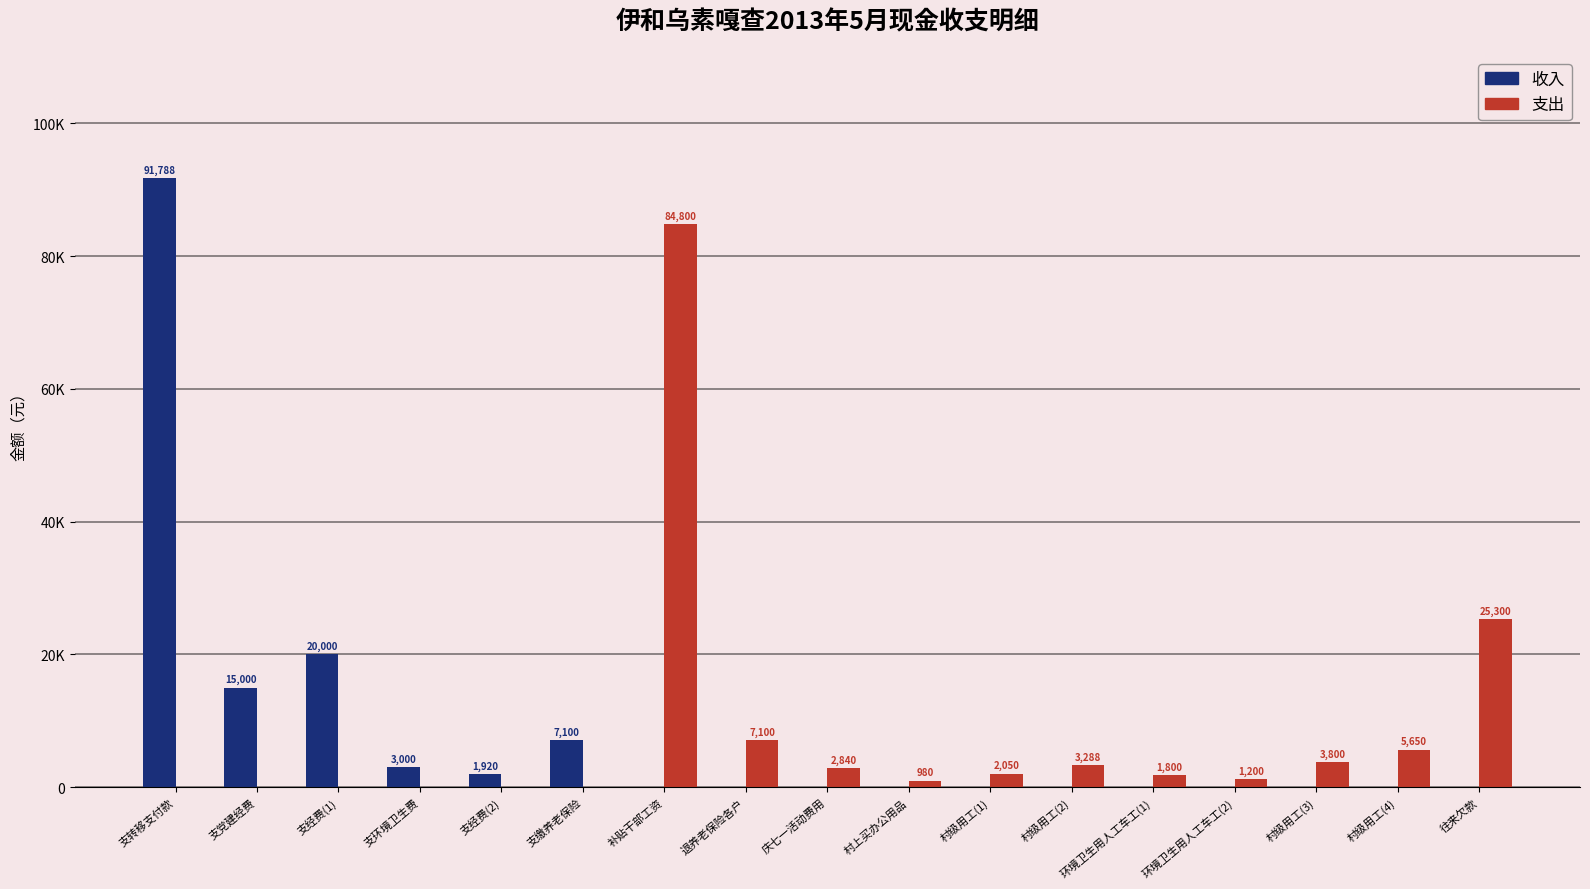

Which has a higher value, 村上买办公用品 or 村级用工(2)?

村上买办公用品